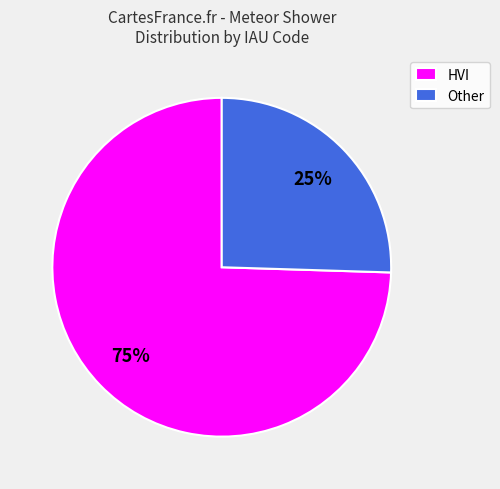

Rank the categories by value from lowest to highest.

Other, HVI